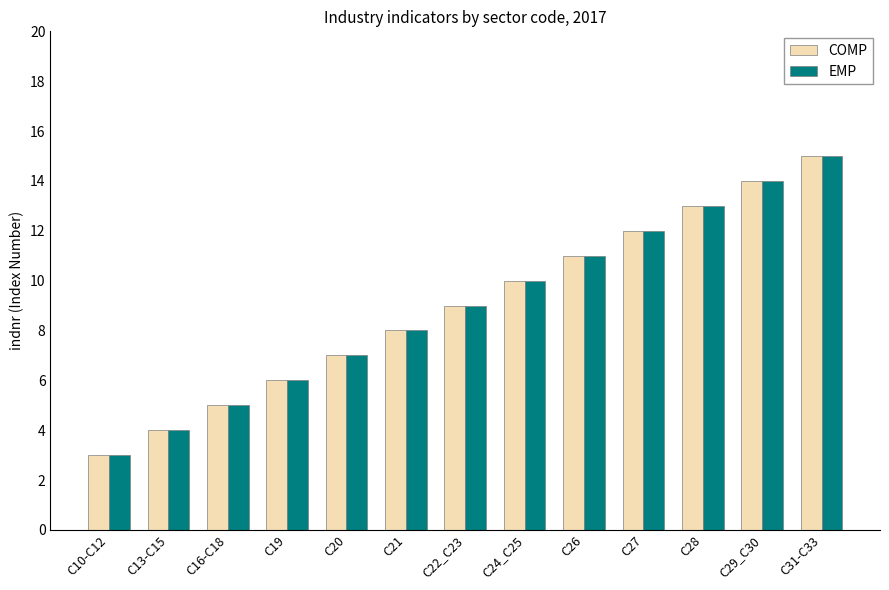

Is the value of COMP at C21 greater than the value of EMP at C31-C33?

No